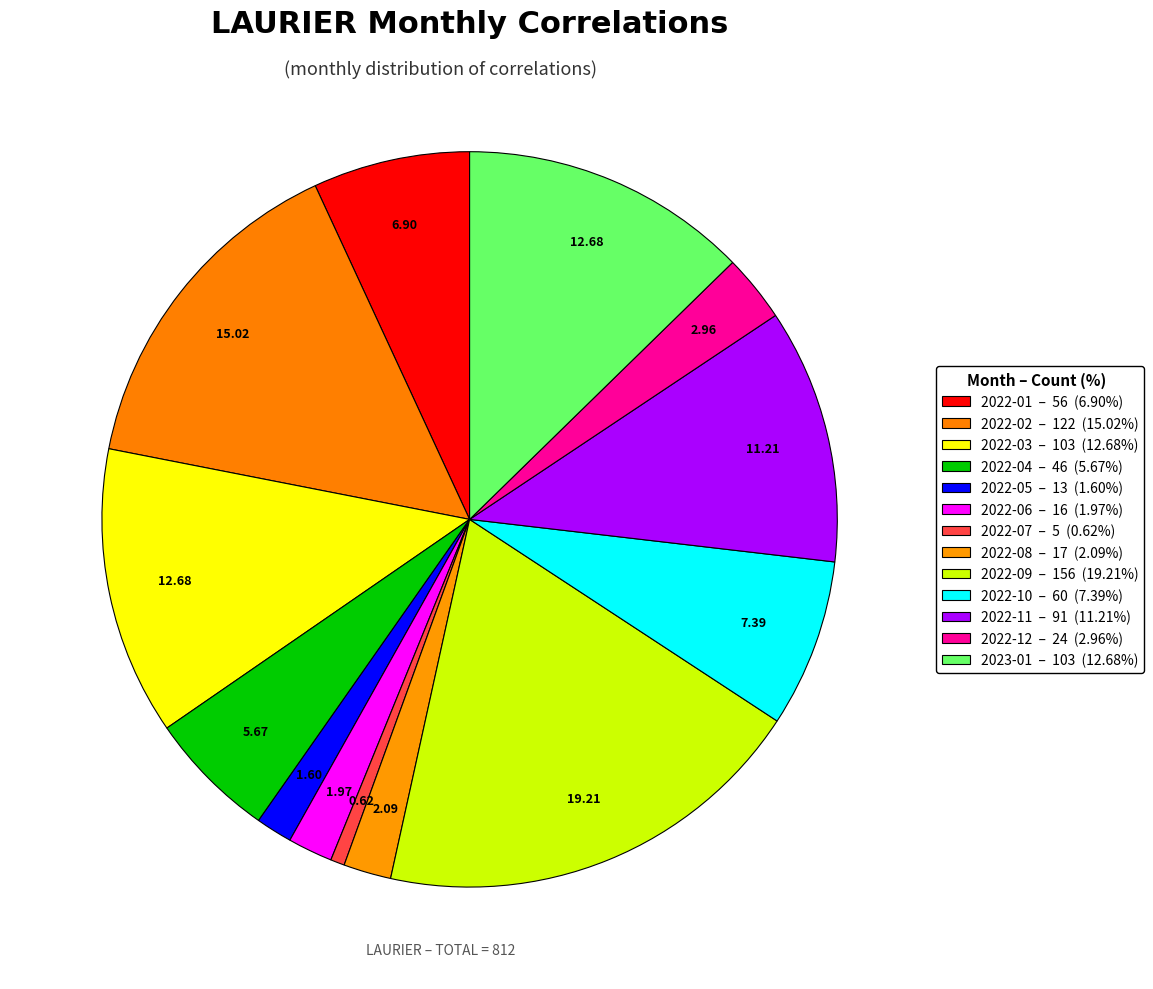

How many slices are in this pie chart?

13